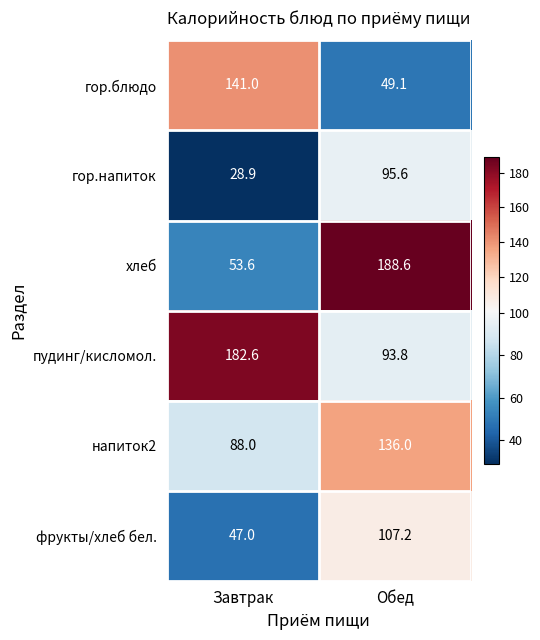

Reading left to right, list all the values displayed in this chart.

гор.блюдо: Завтрак=141.0	Обед=49.1
гор.напиток: Завтрак=28.9	Обед=95.6
хлеб: Завтрак=53.6	Обед=188.6
пудинг/кисломол.: Завтрак=182.6	Обед=93.8
напиток2: Завтрак=88.0	Обед=136.0
фрукты/хлеб бел.: Завтрак=47.0	Обед=107.2